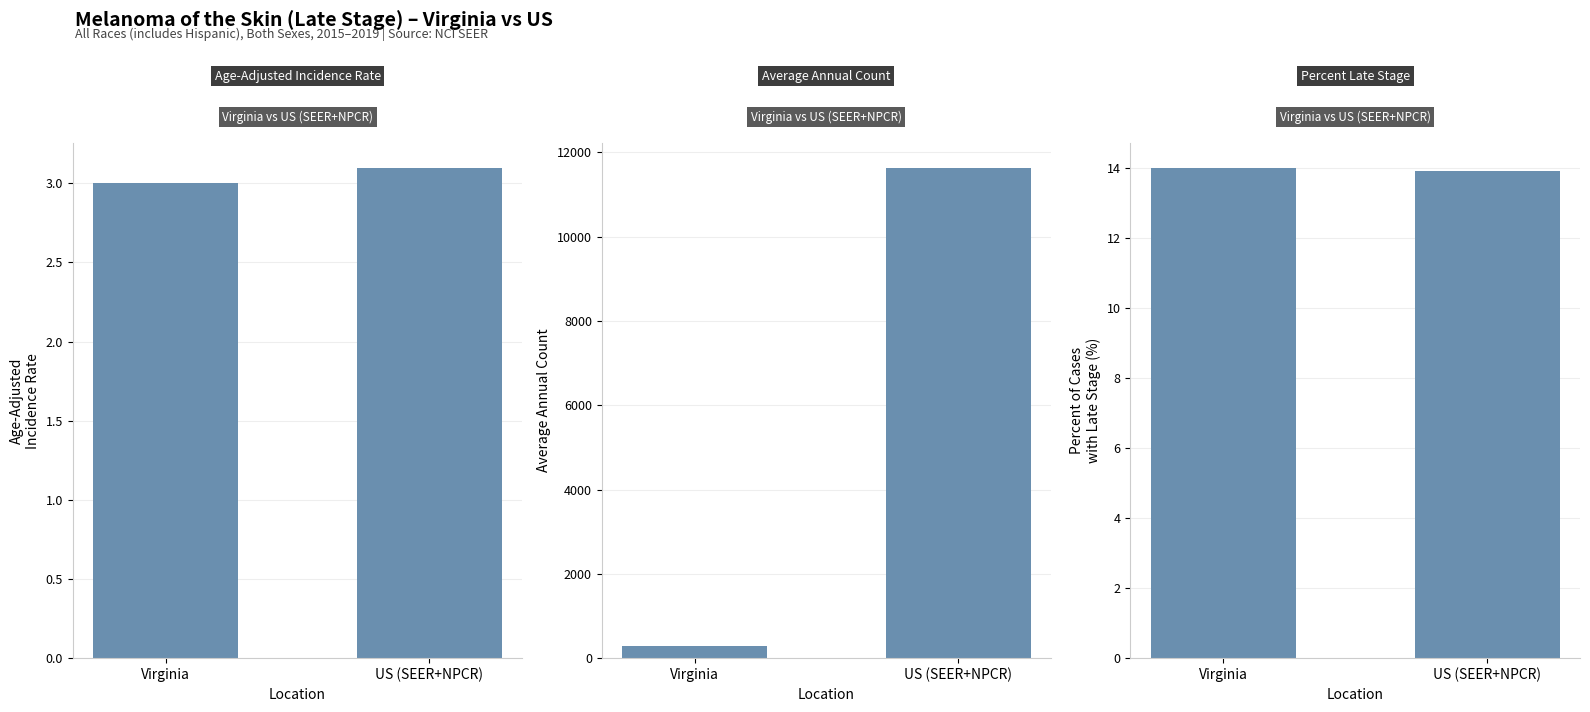

Reading left to right, transcribe all the data shown in this chart.

Age-Adjusted Incidence Rate: 3.0	3.1
Average Annual Count: 290.0	11643.0
Percent of Cases with Late Stage: 14.0	13.9